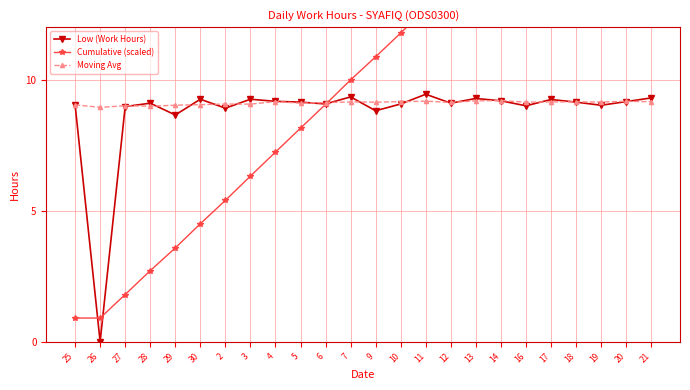

In Moving Avg, how many points are lower than both neighbors (excluding endpoints)?

8